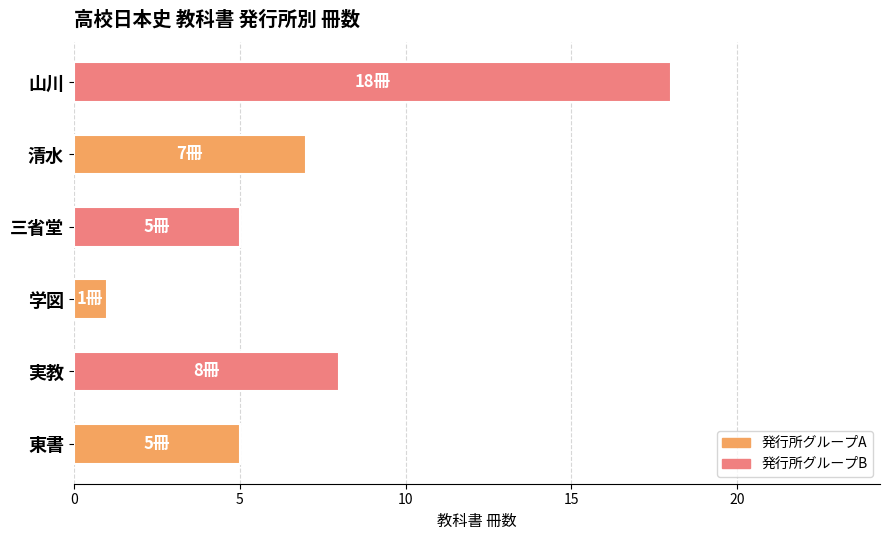

At which label is the value closest to 9?

実教